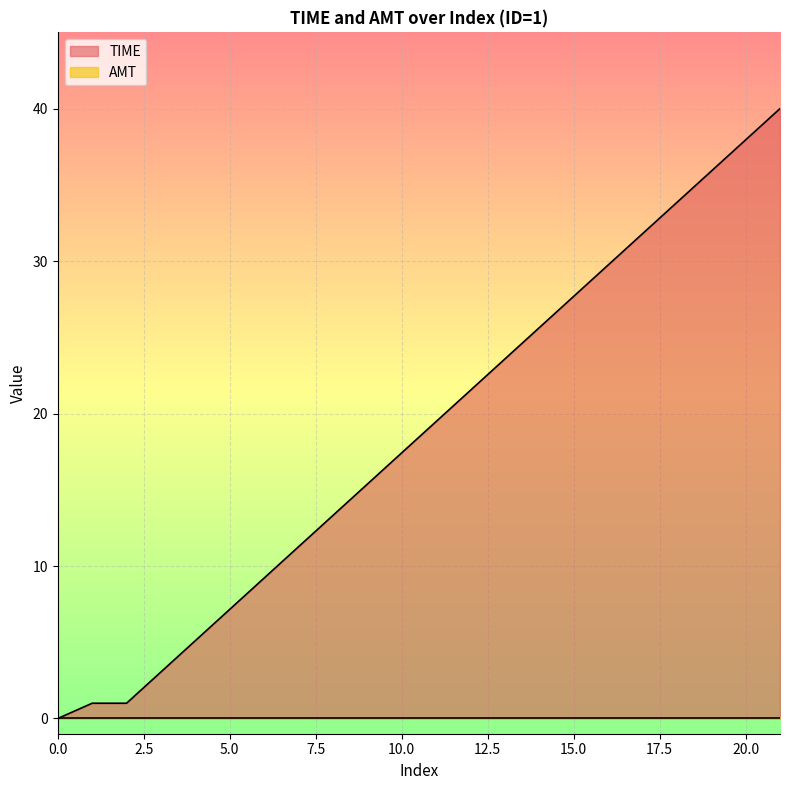

How many values are below 19?

11